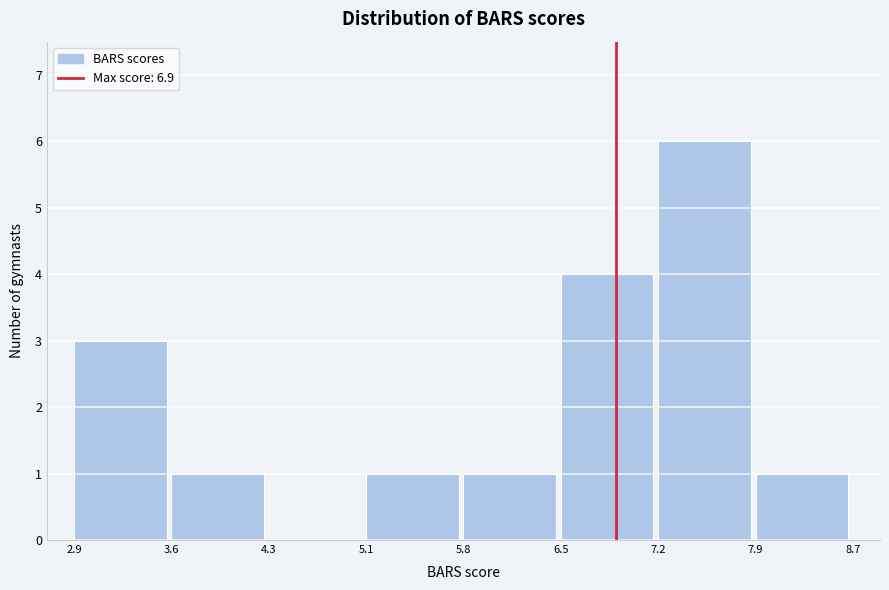

How tall is the bar that spans 2.9 to 3.6 on the x-axis? The values are not printed on the chart, so give them approximately, as read against the axis.

3